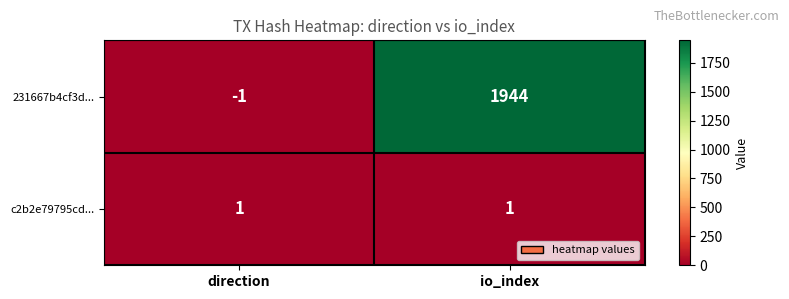

Between direction and io_index, which series saw the biggest shift?

231667b4cf3d...